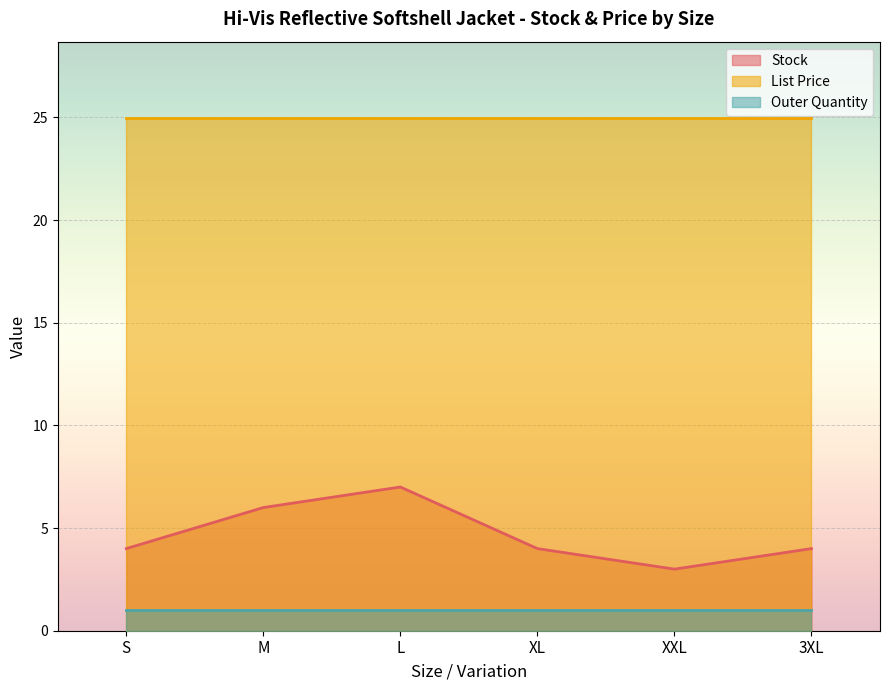

What is the smallest value displayed?

1.0